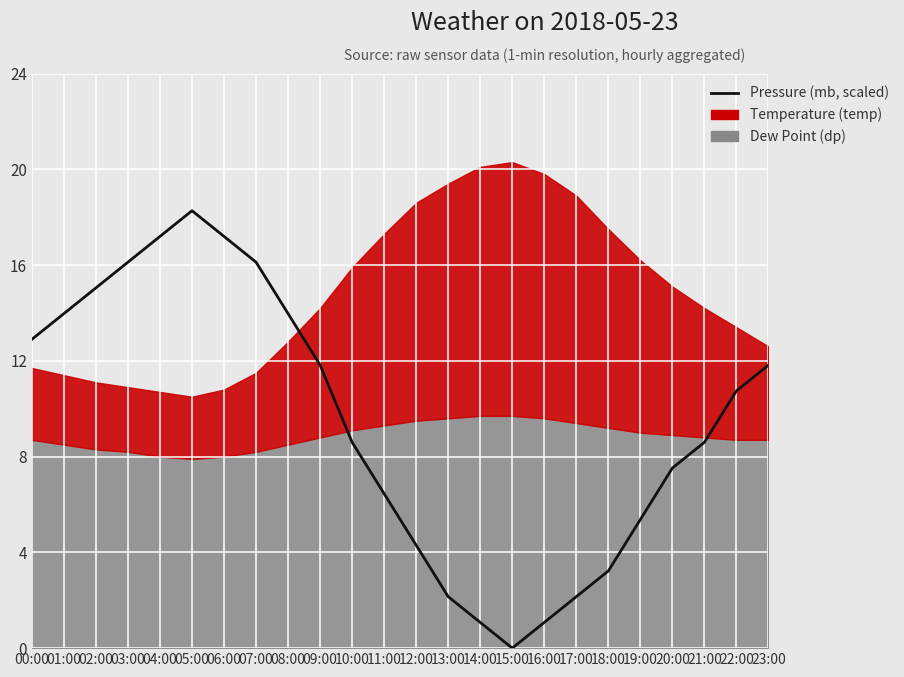

Rank the categories by value from lowest to highest.

15:00, 14:00, 16:00, 13:00, 17:00, 18:00, 12:00, 19:00, 11:00, 20:00, 10:00, 21:00, 22:00, 09:00, 23:00, 00:00, 01:00, 08:00, 02:00, 03:00, 07:00, 04:00, 06:00, 05:00